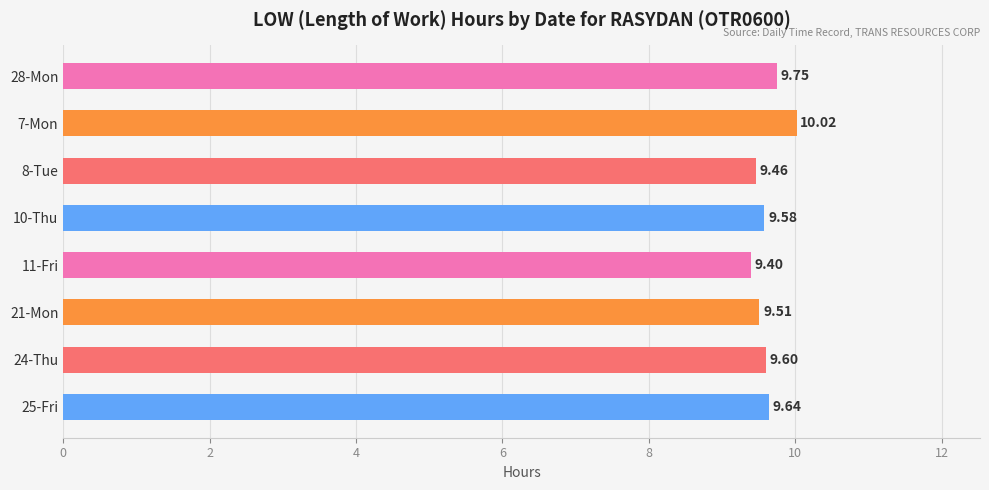

What is the sum of all values?

77.0